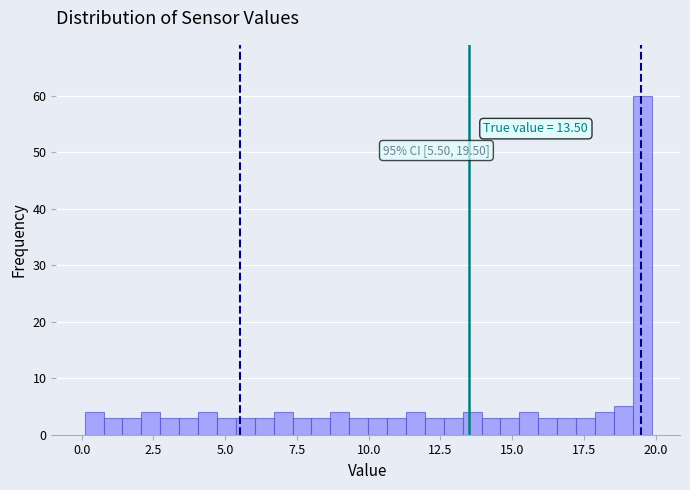

Read against the x-axis, roughly where is the centre of the tallest bar?

19.5